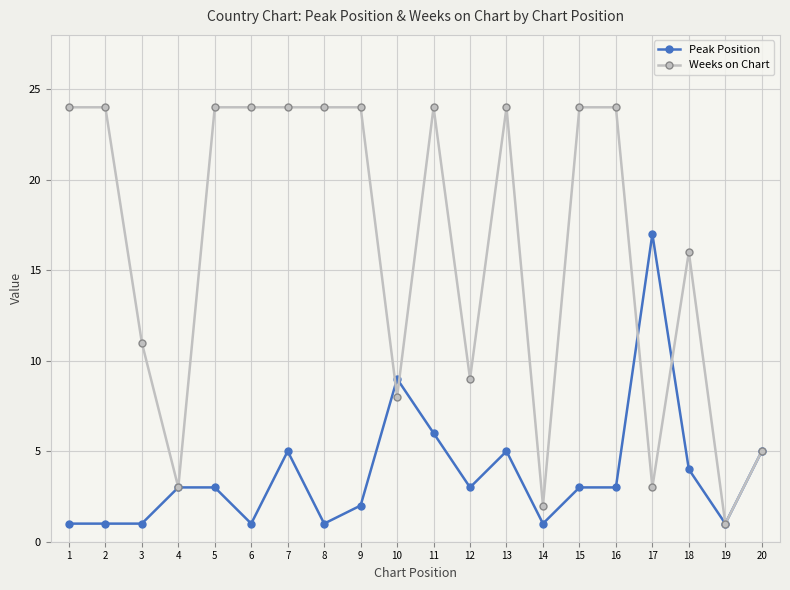

Where is the first local minimum for Weeks on Chart?

4